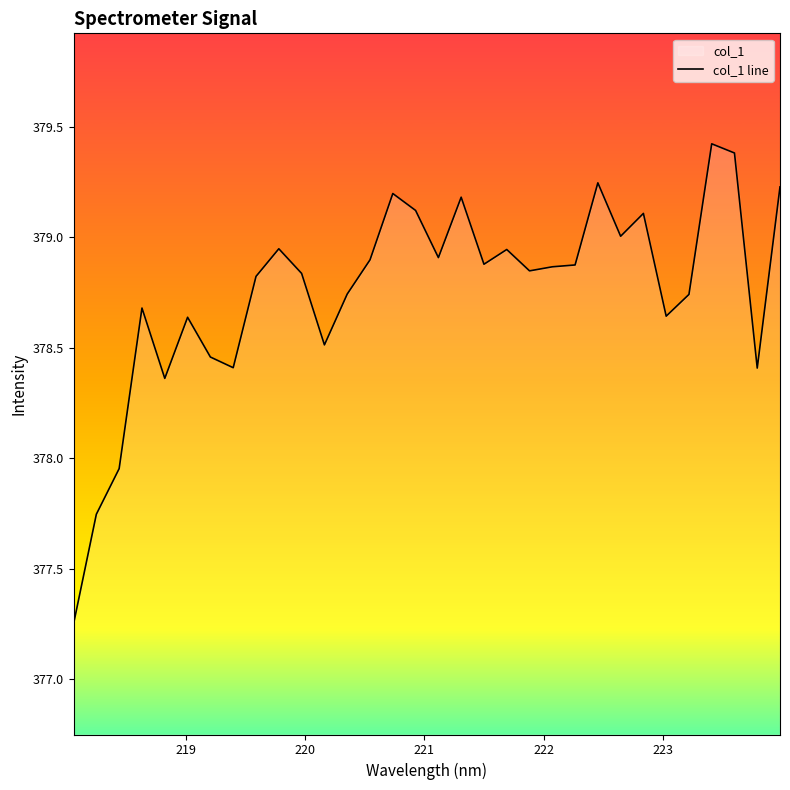

What is the greatest value displayed?

379.4